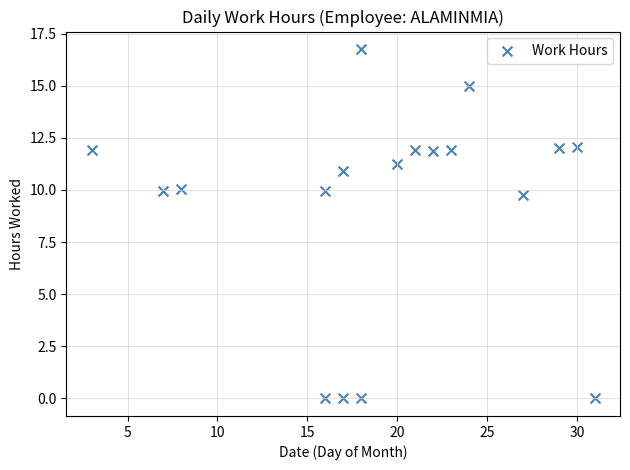

What is the range of X values (max minus min)?

28.0